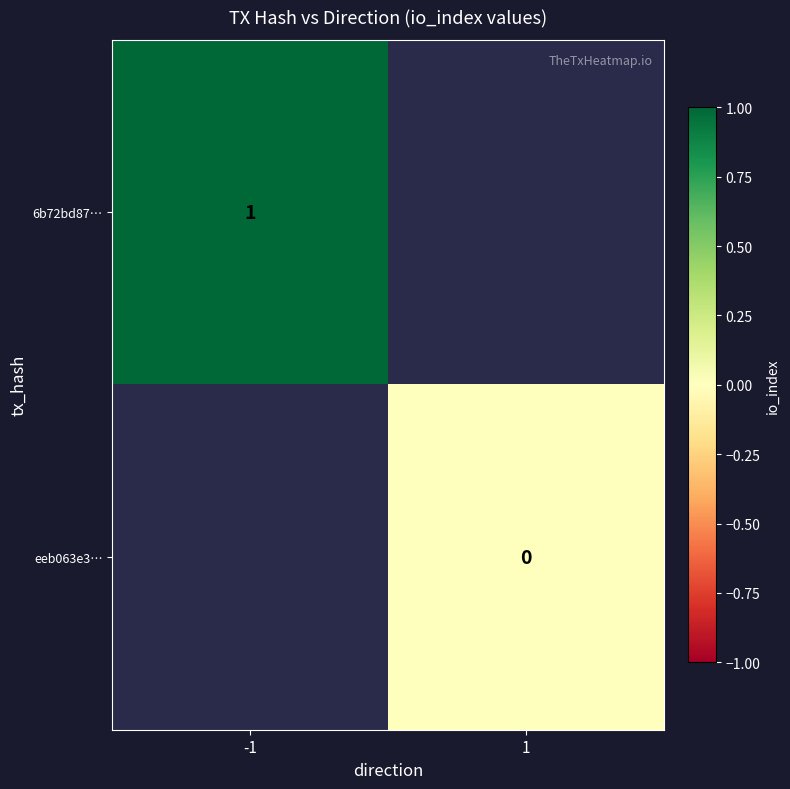

How many series are shown in this chart?

2